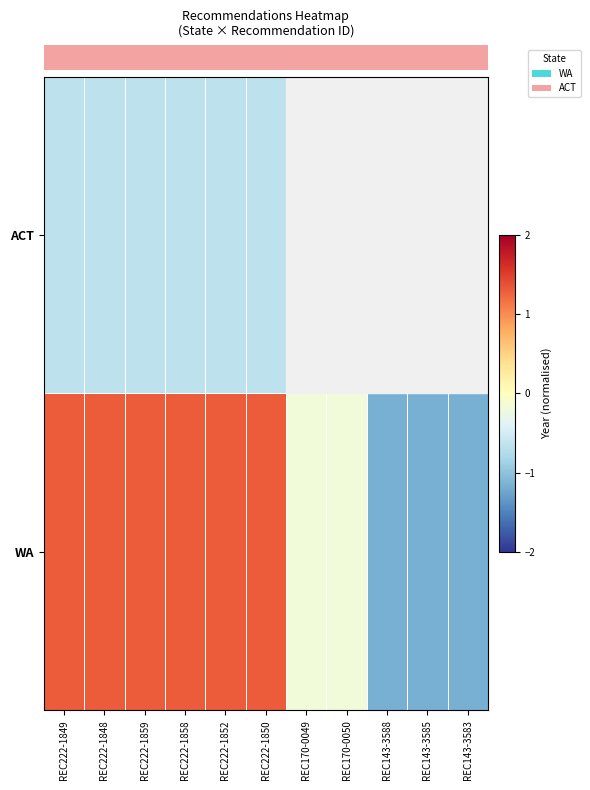

How many categories are shown in the chart?

11